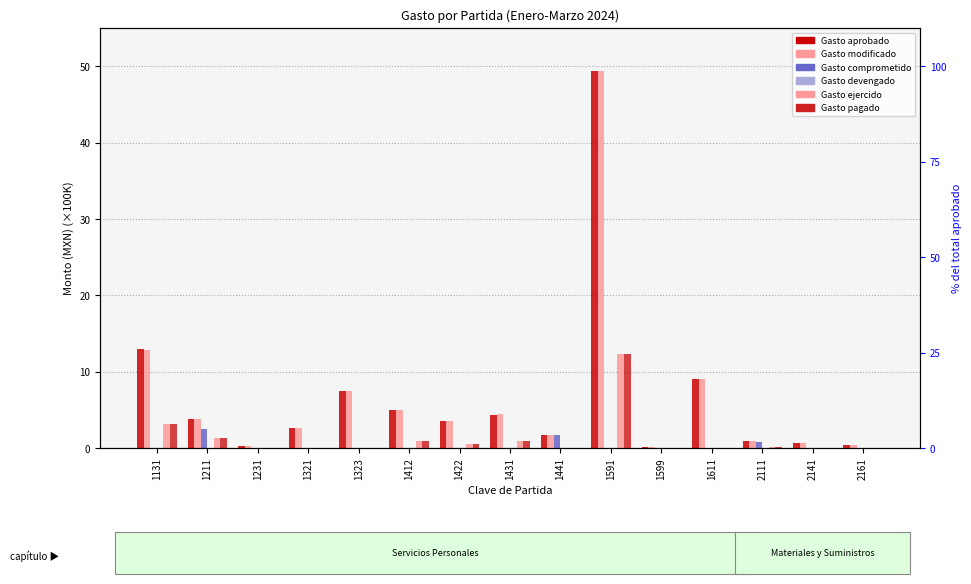

Reading left to right, extract all data points from this chart.

Gasto aprobado: 1131=13.0	1211=3.8	1231=0.2	1321=2.6	1323=7.4	1412=4.9	1422=3.5	1431=4.4	1441=1.8	1591=49.3	1599=0.1	1611=9.0	2111=1.0	2141=0.6	2161=0.4
Gasto modificado: 1131=12.9	1211=3.8	1231=0.2	1321=2.6	1323=7.4	1412=4.9	1422=3.5	1431=4.5	1441=1.8	1591=49.3	1599=0.1	1611=9.0	2111=1.0	2141=0.6	2161=0.4
Gasto comprometido: 1131=0.0	1211=2.5	1231=0.0	1321=0.0	1323=0.0	1412=0.0	1422=0.0	1431=0.0	1441=1.8	1591=0.0	1599=0.0	1611=0.0	2111=0.8	2141=0.0	2161=0.0
Gasto devengado: 1131=0.0	1211=0.0	1231=0.0	1321=0.0	1323=0.0	1412=0.0	1422=0.0	1431=0.0	1441=0.0	1591=0.0	1599=0.0	1611=0.0	2111=0.0	2141=0.0	2161=0.0
Gasto ejercido: 1131=3.1	1211=1.2	1231=0.0	1321=0.0	1323=0.0	1412=0.9	1422=0.6	1431=0.9	1441=0.0	1591=12.3	1599=0.0	1611=0.0	2111=0.1	2141=0.0	2161=0.0
Gasto pagado: 1131=3.1	1211=1.2	1231=0.0	1321=0.0	1323=0.0	1412=0.9	1422=0.6	1431=0.9	1441=0.0	1591=12.3	1599=0.0	1611=0.0	2111=0.1	2141=0.0	2161=0.0